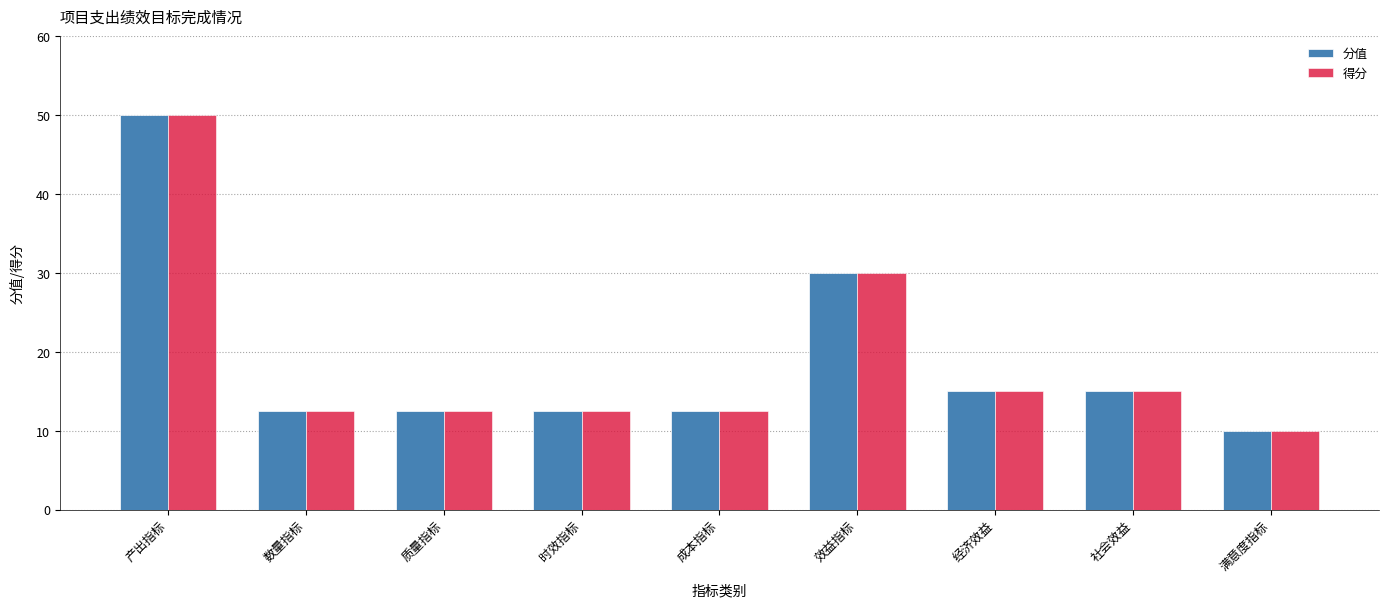

What is the minimum value shown in the chart?

10.0